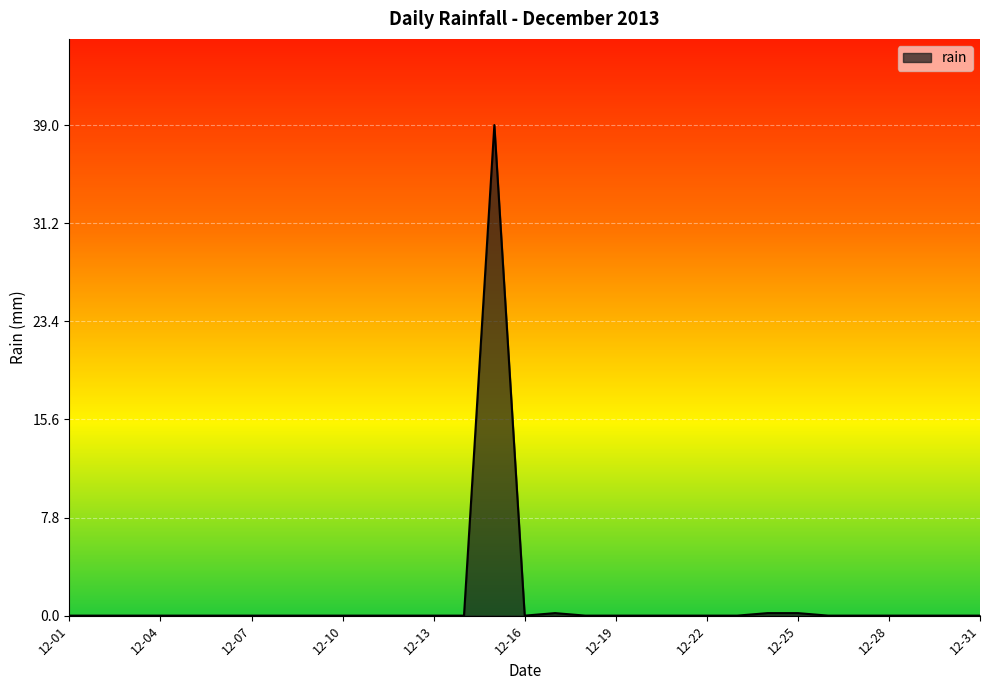

How many lines are shown in the chart?

1